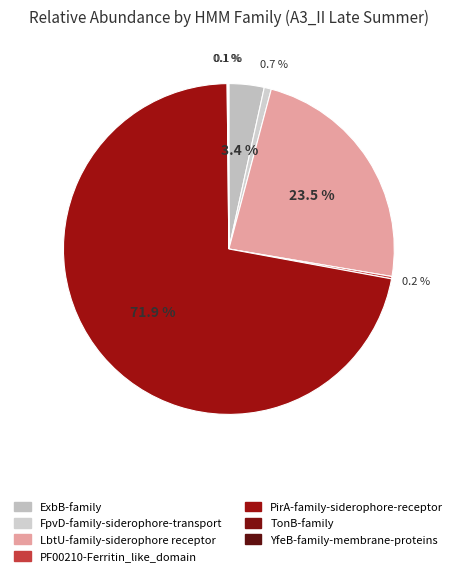

Between PirA-family-siderophore-receptor and FpvD-family-siderophore-transport, which is larger?

PirA-family-siderophore-receptor